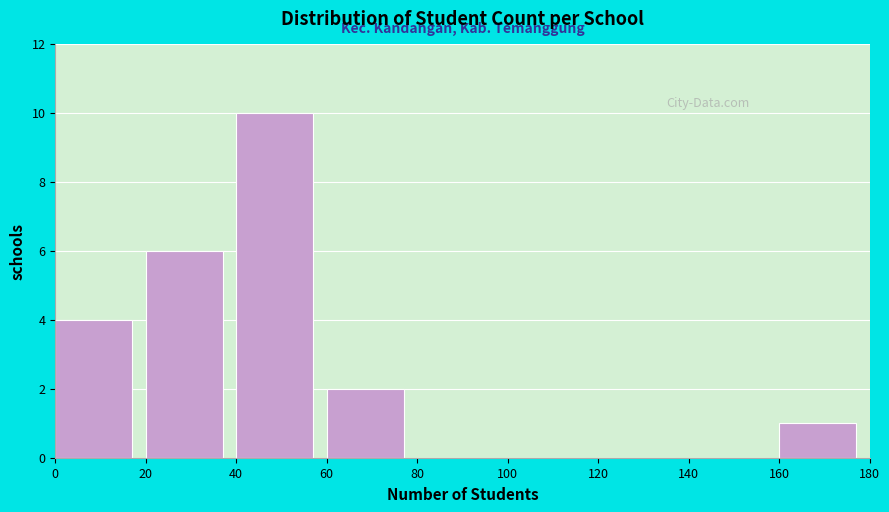

How tall is the bar that spans 160 to 180 on the x-axis? The values are not printed on the chart, so give them approximately, as read against the axis.

1